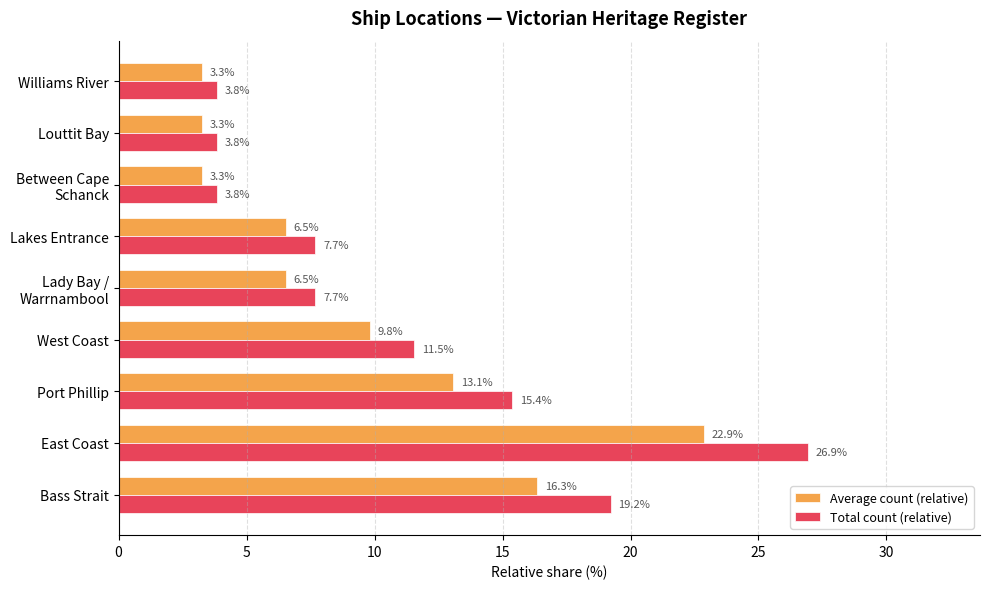

Where is Total count (relative) nearest to the value 15?

Port Phillip